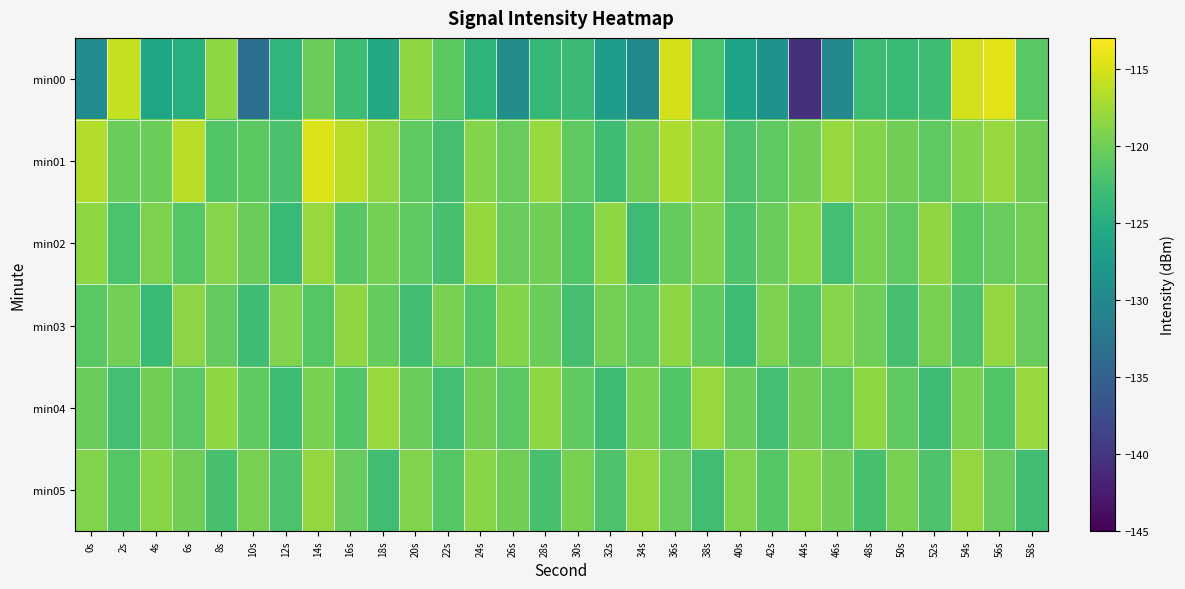

How many distinct data groups are displayed?

6